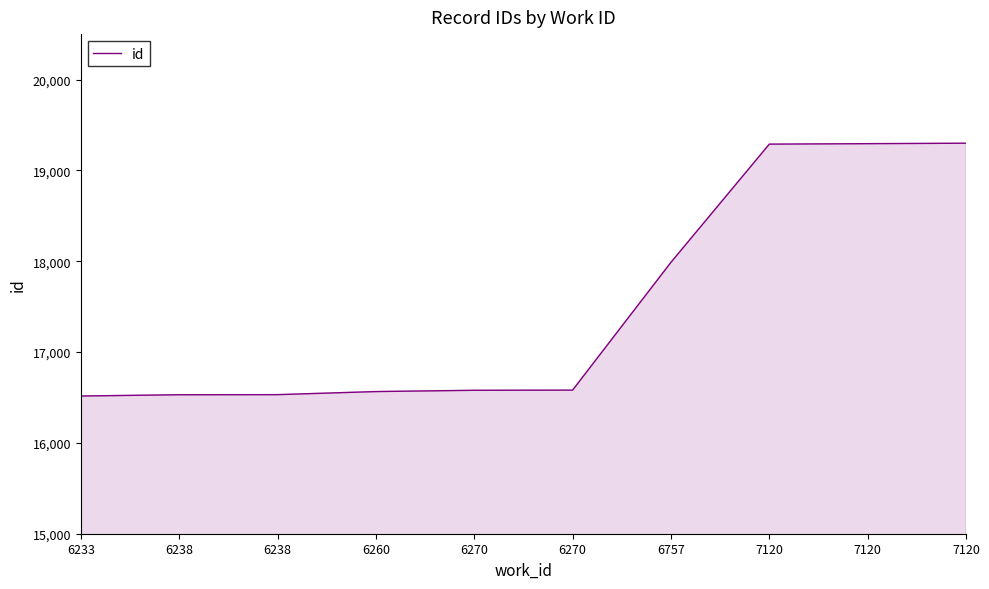

Is it true that the value at 6757 is 26064?

False